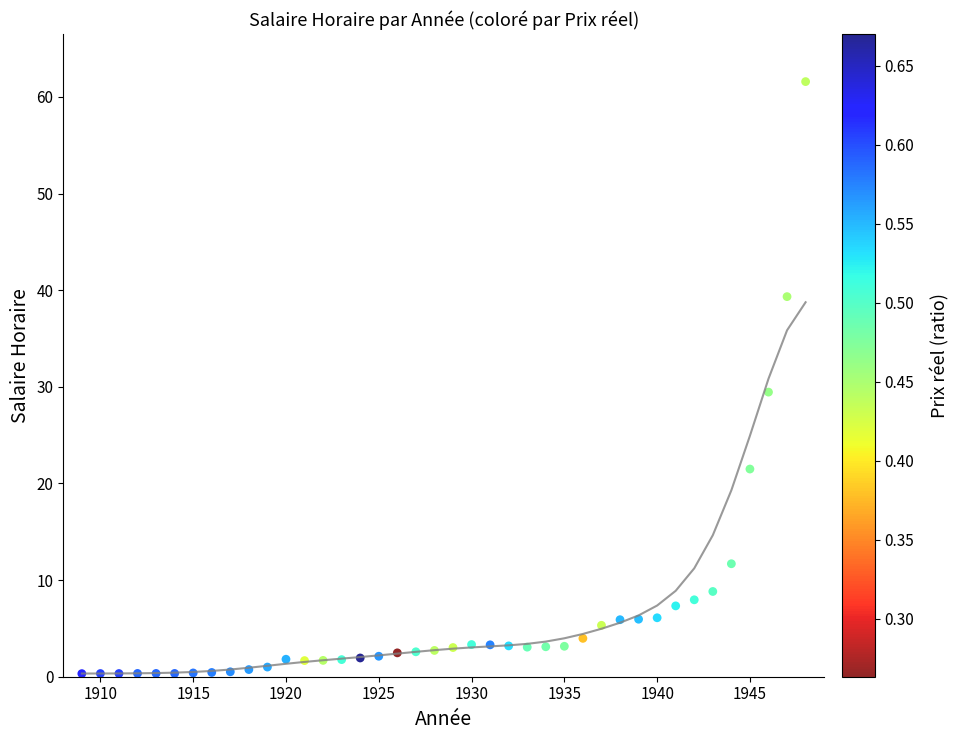

What is the range of X values (max minus min)?

39.0